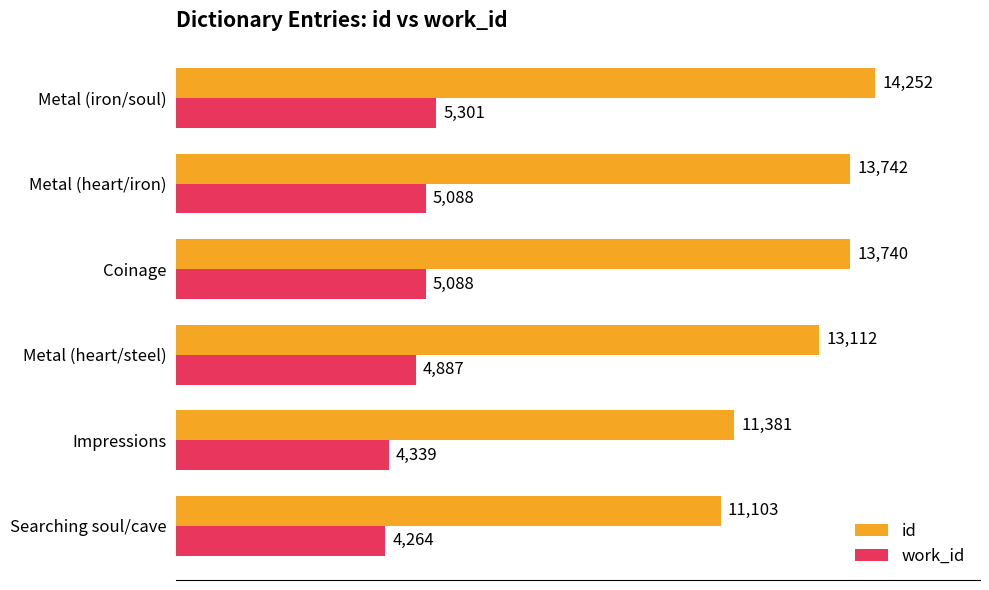

Which series has the widest spread of values?

id